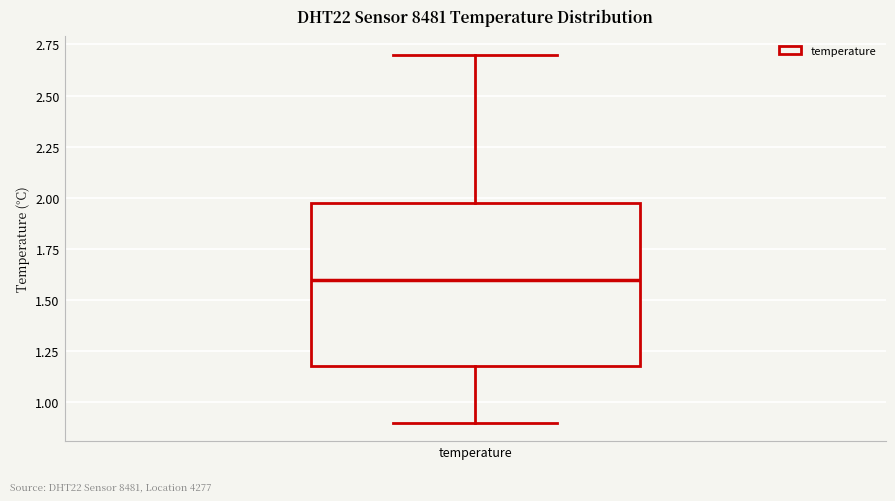

Transcribe this box plot: give where the median line is, the range the box spans, and where the two whiskers end, as read against the y-axis. The values are not printed on the chart, so give them approximately, as read against the axis.

median 1.6, box 1.2 to 2.0, whiskers 0.9 to 2.7